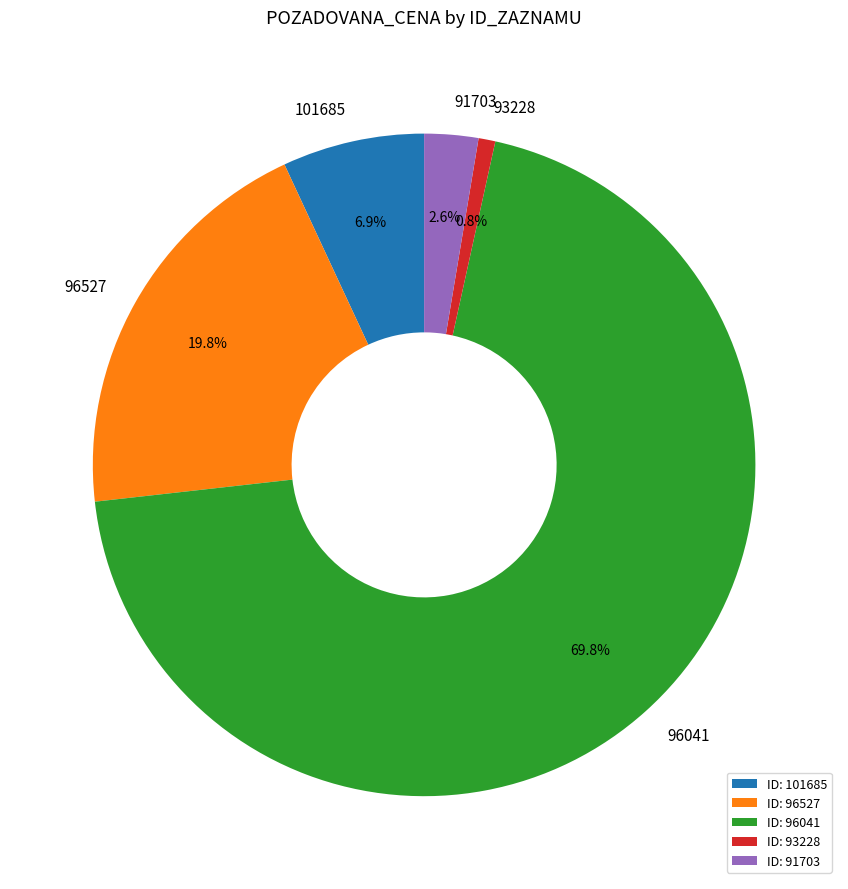

To the nearest percent, what is the difference between the largest and smallest slice percentages?

69%